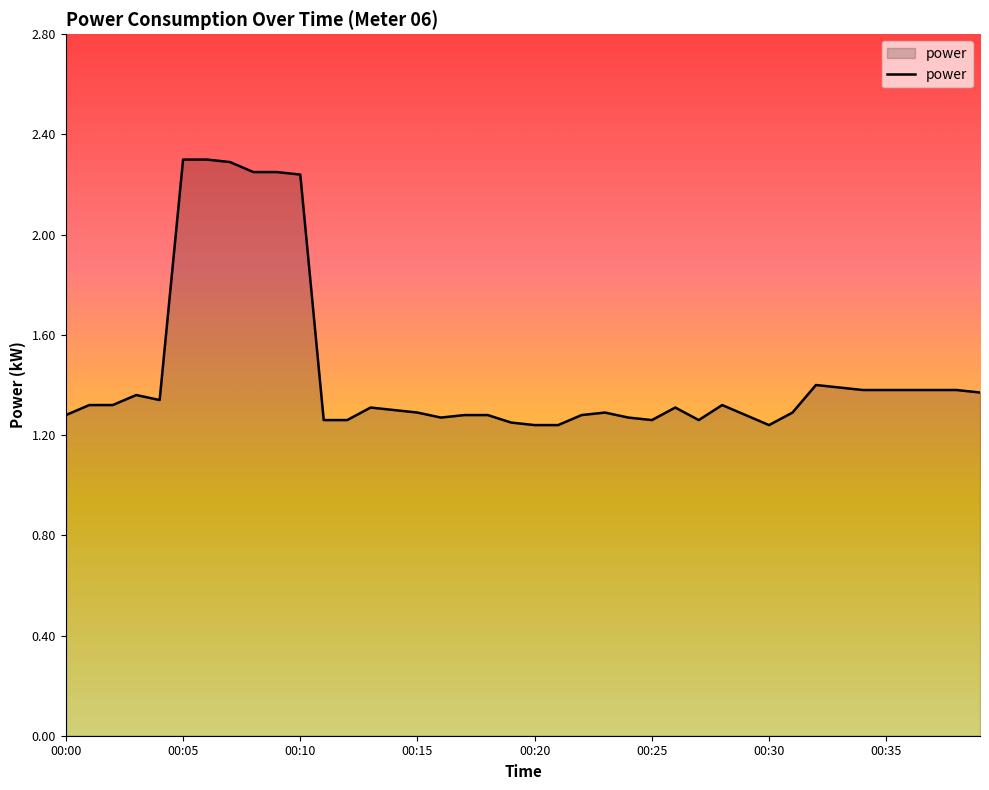

What is the difference between the maximum and minimum values?

1.1